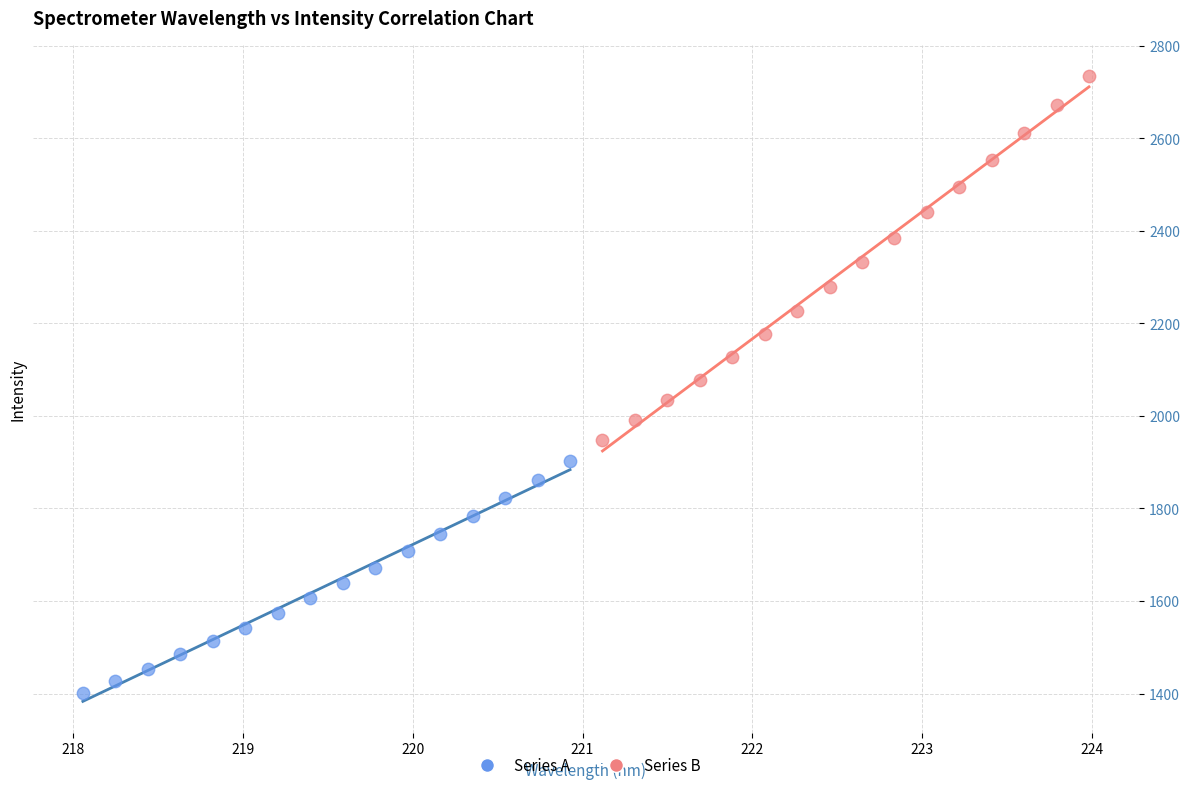

Which series has the widest spread of Y values?

Series B